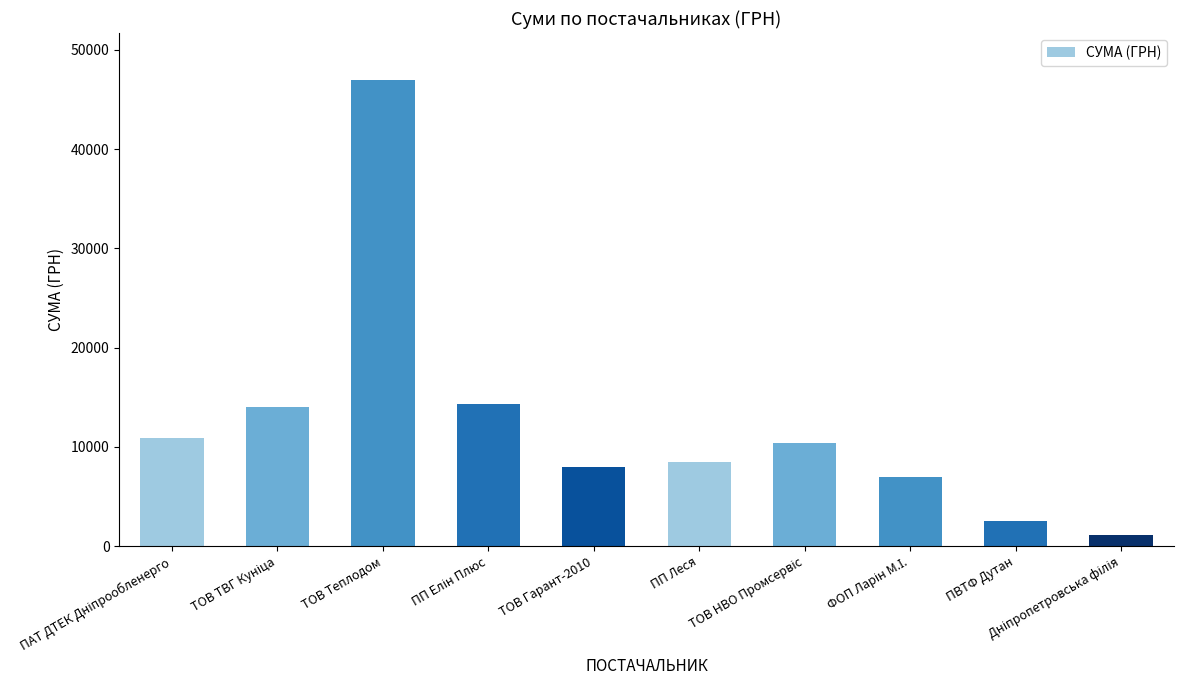

What is the value of the 2nd bar from the left?

13997.9